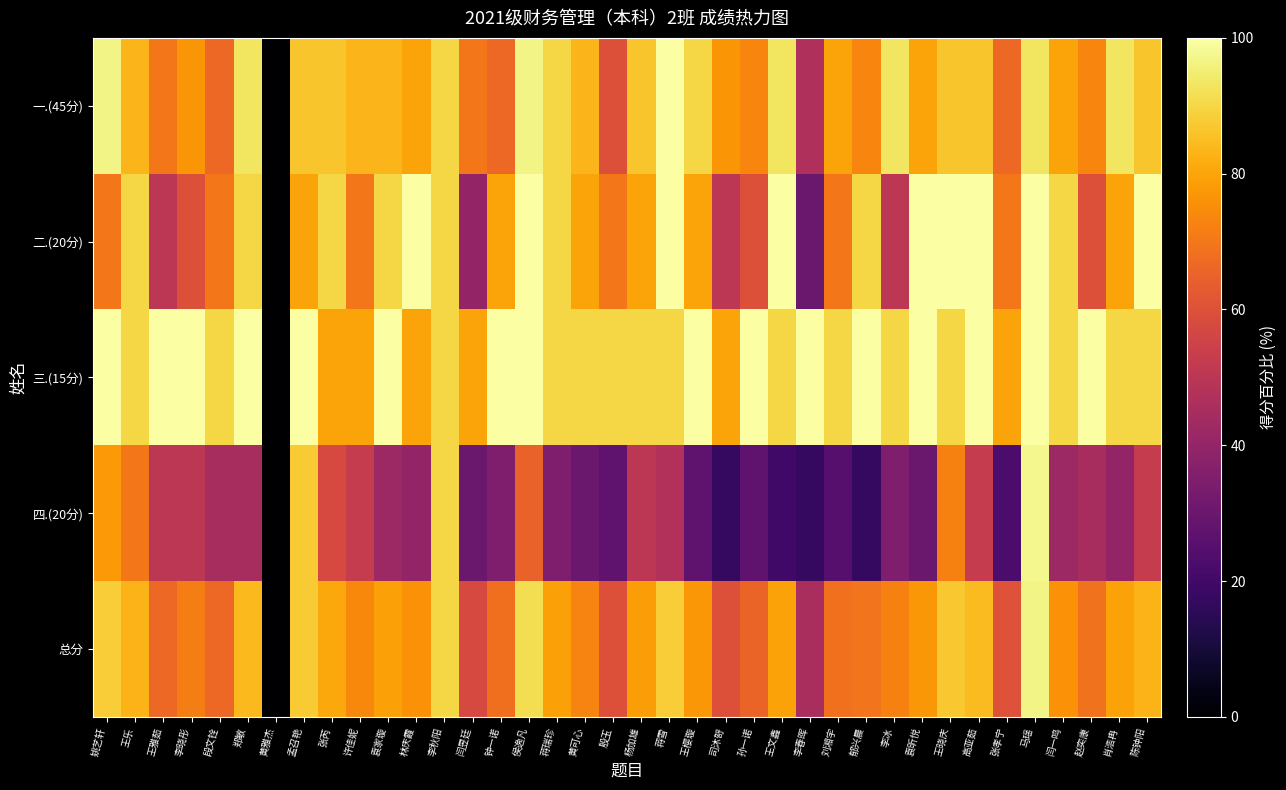

What is the greatest value displayed?

100.0